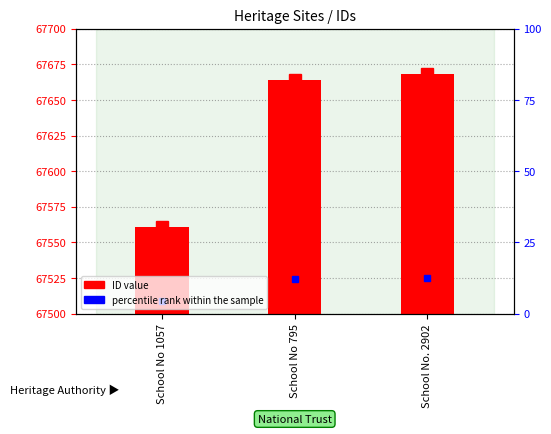

Does the chart contain stacked bars?

No